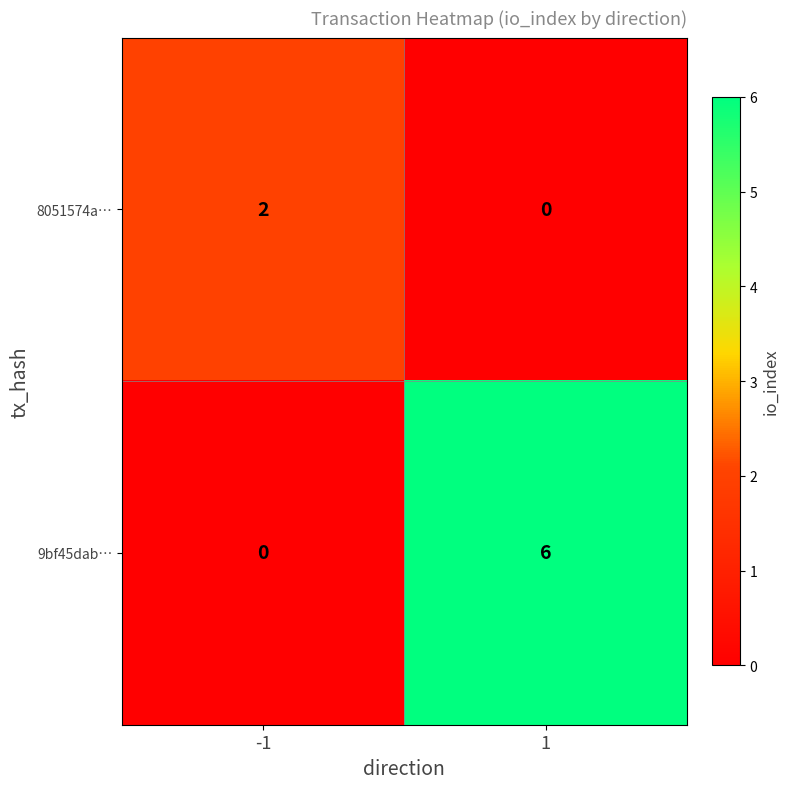

What is the difference between the 9bf45dab… values at 1 and -1?

6